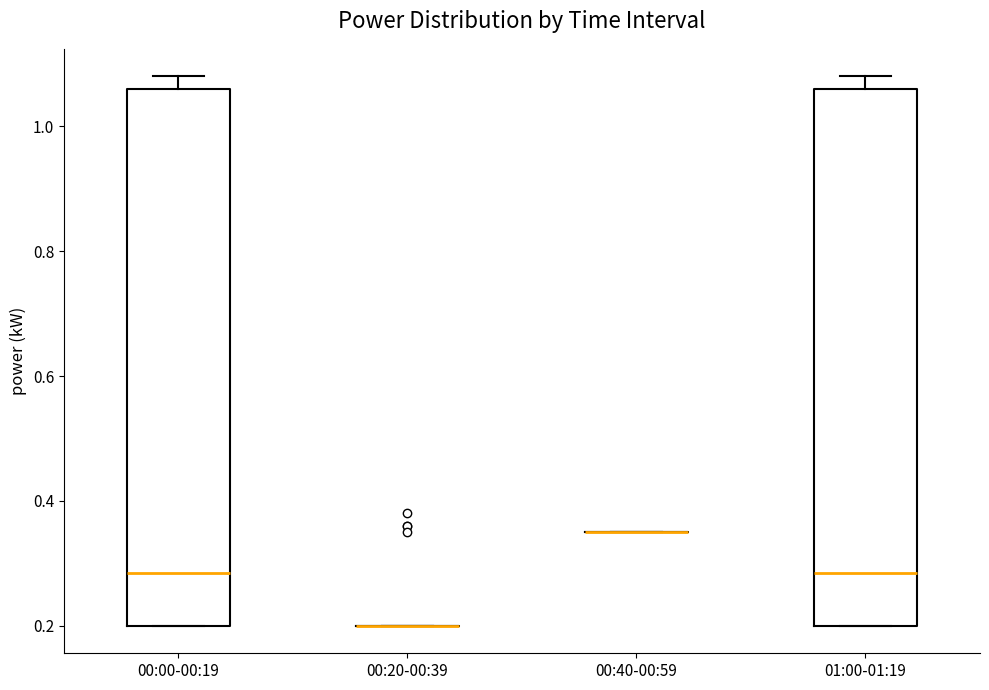

Reading left to right, transcribe this box plot: for each box, give where its median line is, the range the box spans, and where its two whiskers end, as read against the y-axis. The values are not printed on the chart, so give them approximately, as read against the axis.

00:00-00:19: median 0.28, box 0.20 to 1.06, whiskers 0.20 to 1.08
00:20-00:39: box collapsed to a line at 0.20, whiskers 0.20 to 0.20
00:40-00:59: box collapsed to a line at 0.36, whiskers 0.36 to 0.36
01:00-01:19: median 0.28, box 0.20 to 1.06, whiskers 0.20 to 1.08